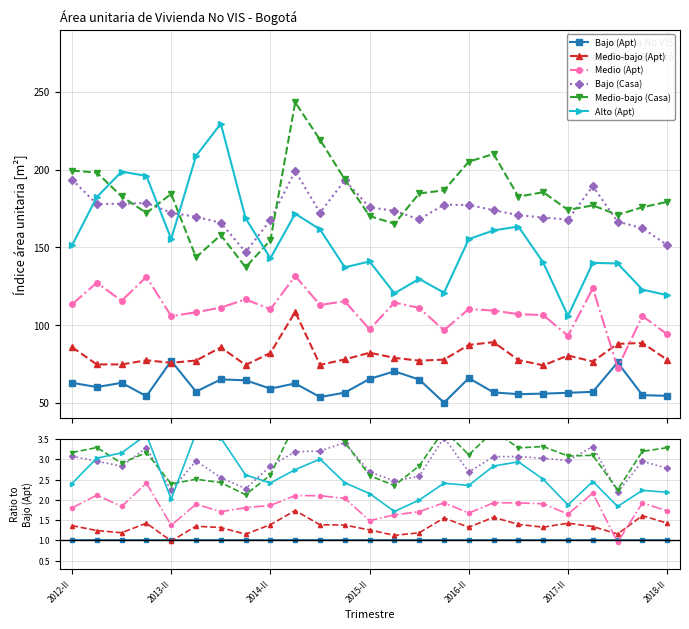

What is the approximate value of Medio-bajo (Casa) at 2016-II?

3.1